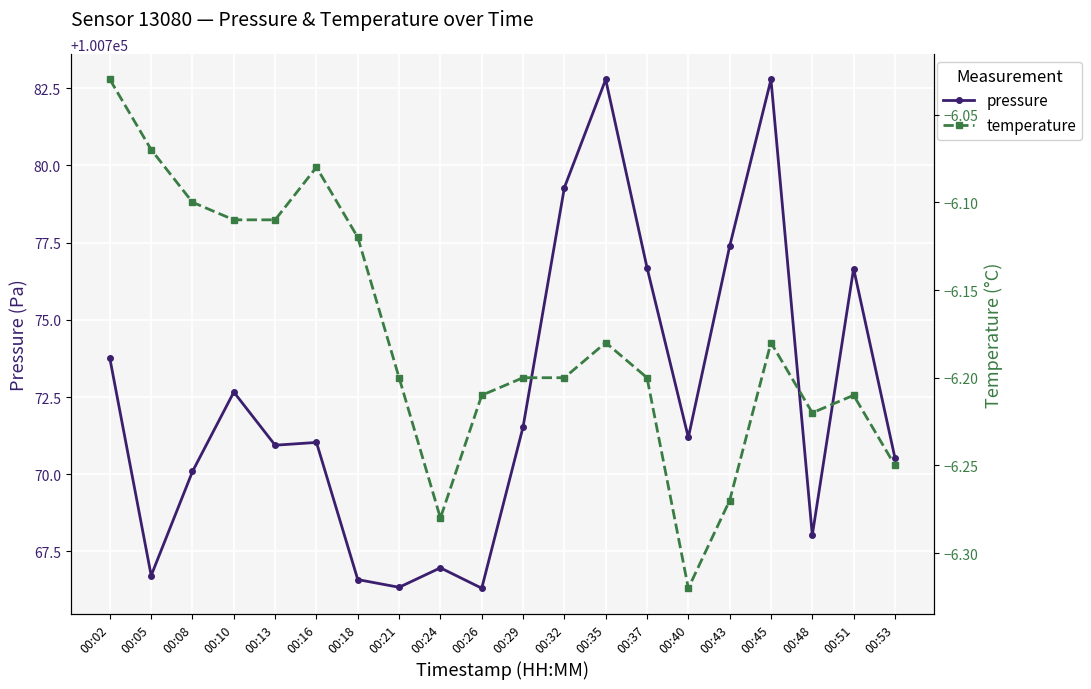

Reading left to right, what are all the values shown in this chart?

pressure: 100773.8	100766.7	100770.1	100772.7	100770.9	100771.0	100766.6	100766.3	100767.0	100766.3	100771.5	100779.3	100782.8	100776.7	100771.2	100777.4	100782.8	100768.0	100776.7	100770.5
temperature: -6.0	-6.1	-6.1	-6.1	-6.1	-6.1	-6.1	-6.2	-6.3	-6.2	-6.2	-6.2	-6.2	-6.2	-6.3	-6.3	-6.2	-6.2	-6.2	-6.2